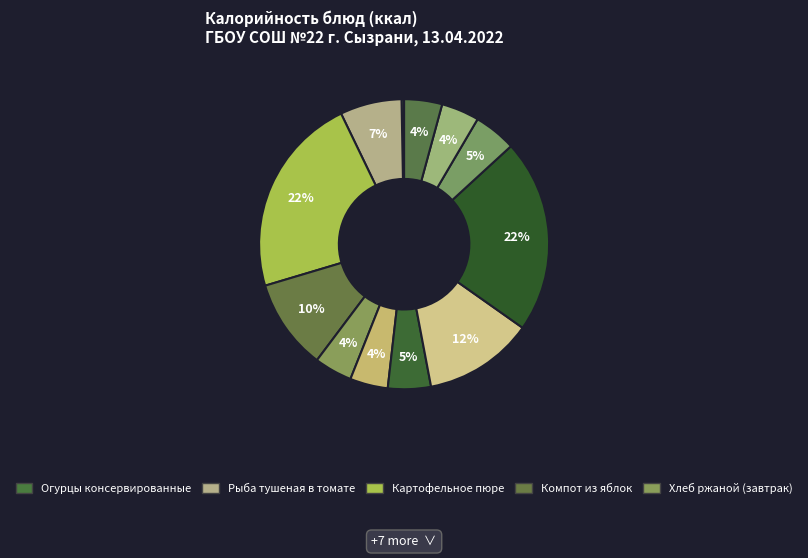

How many segments does this pie chart have?

12